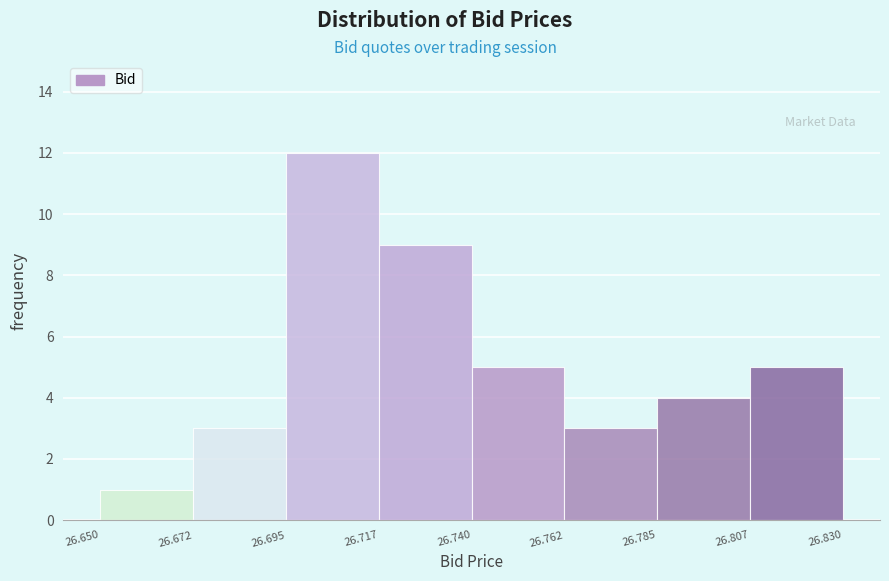

What is the height of the bar covering 26.695 to 26.717 on the x-axis? The values are not printed on the chart, so give them approximately, as read against the axis.

12